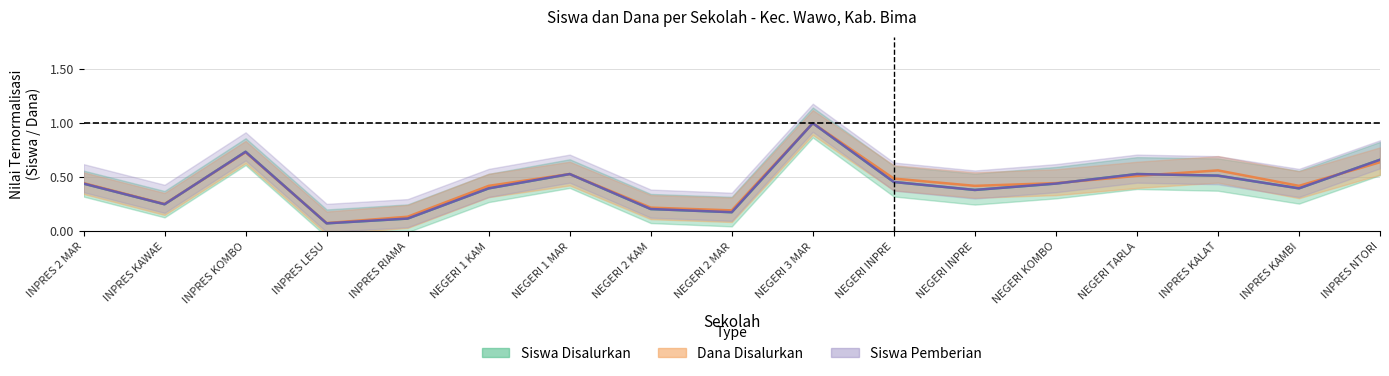

What is the sum of all Disalurkan (Siswa) values?

7.3